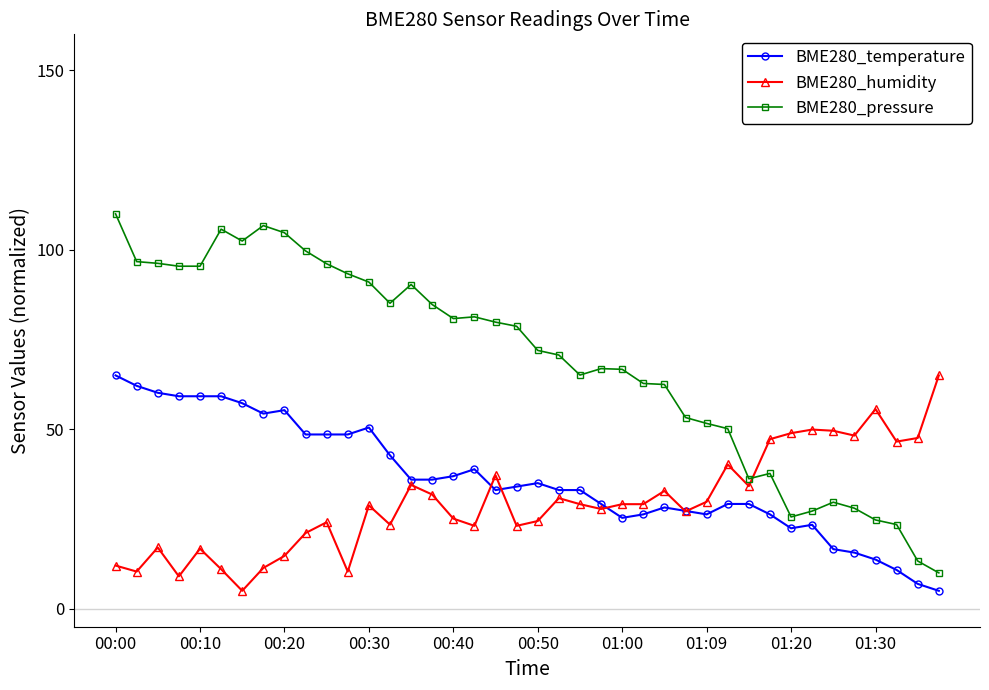

What is the maximum value shown in the chart?

110.0